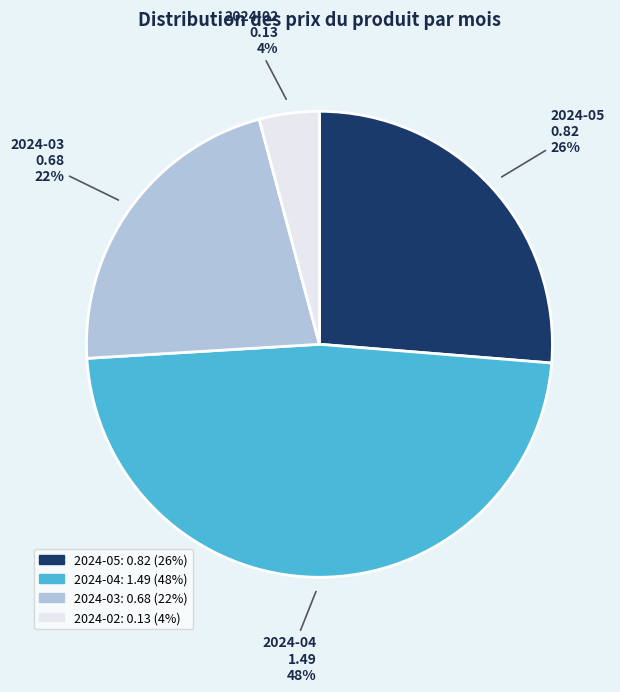

Is the sum of 2024-05 and 2024-02 greater than half?

No